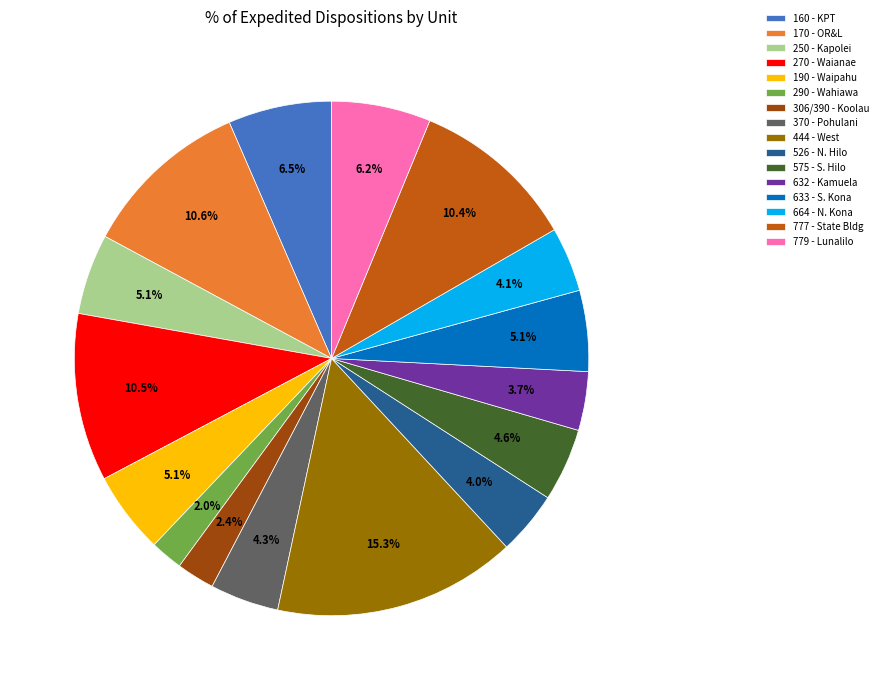

Does 575 - S. Hilo represent more than half of the total?

No